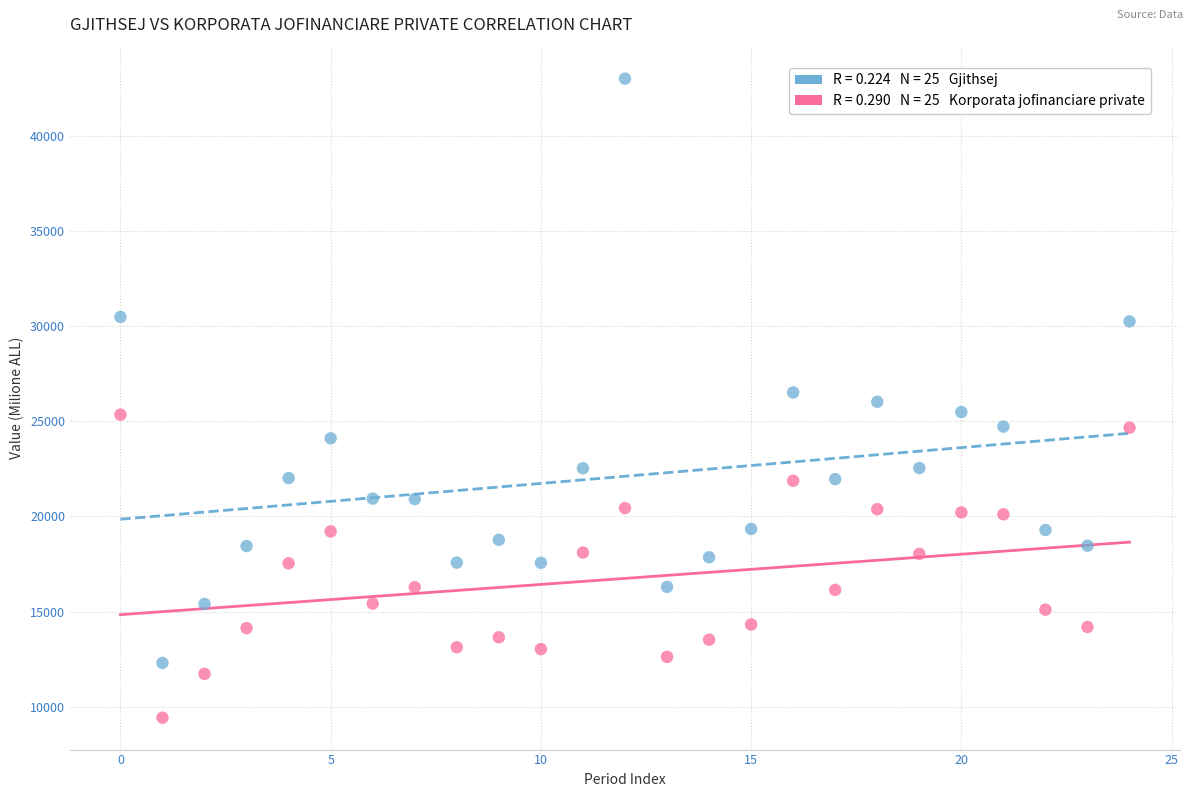

Across all data points, what is the range of Y values (max minus min)?

33619.7